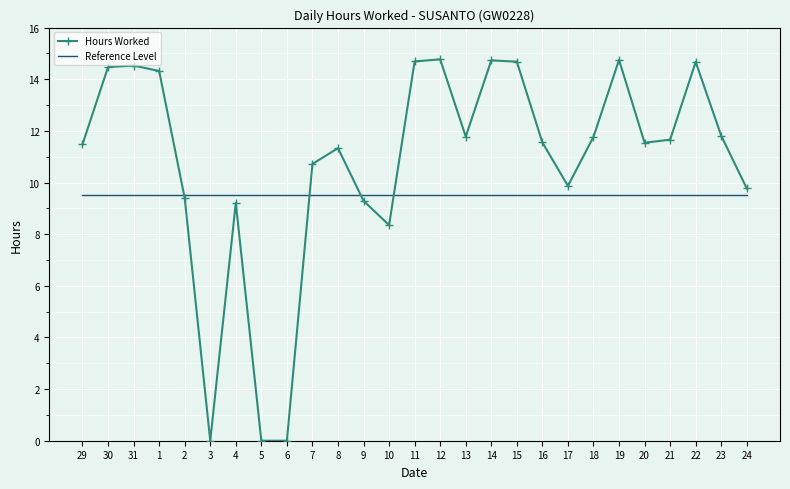

The Hours Worked series shows 8.3 at 10. True or false?

True